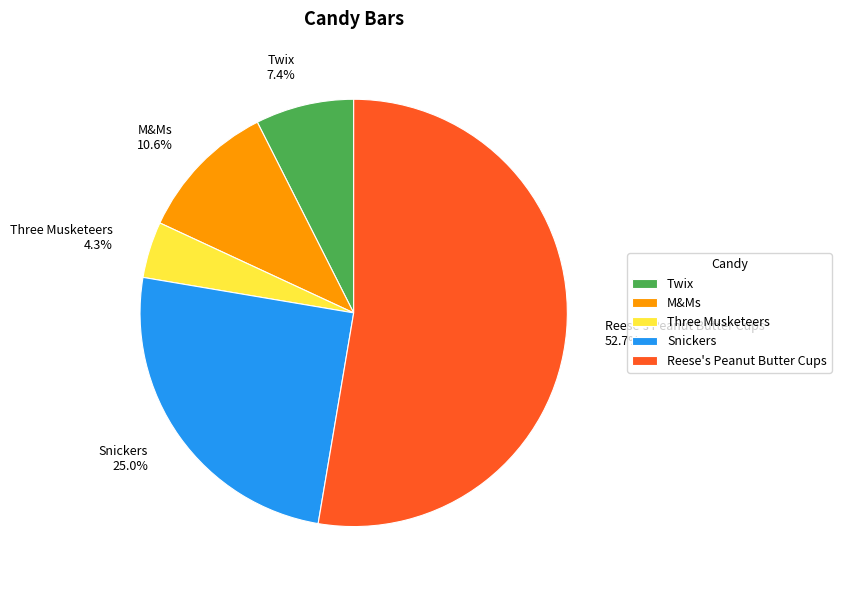

How many segments does this pie chart have?

5